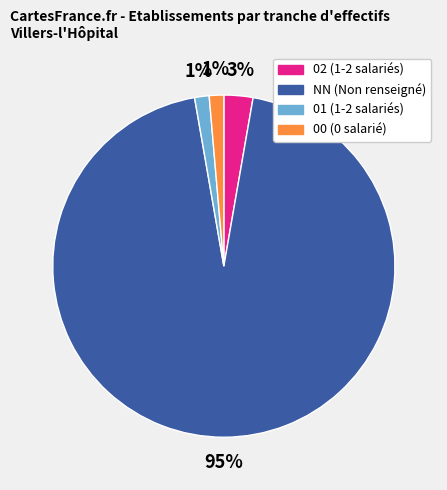

Which slice represents more than half of the pie?

NN (Non renseigné)